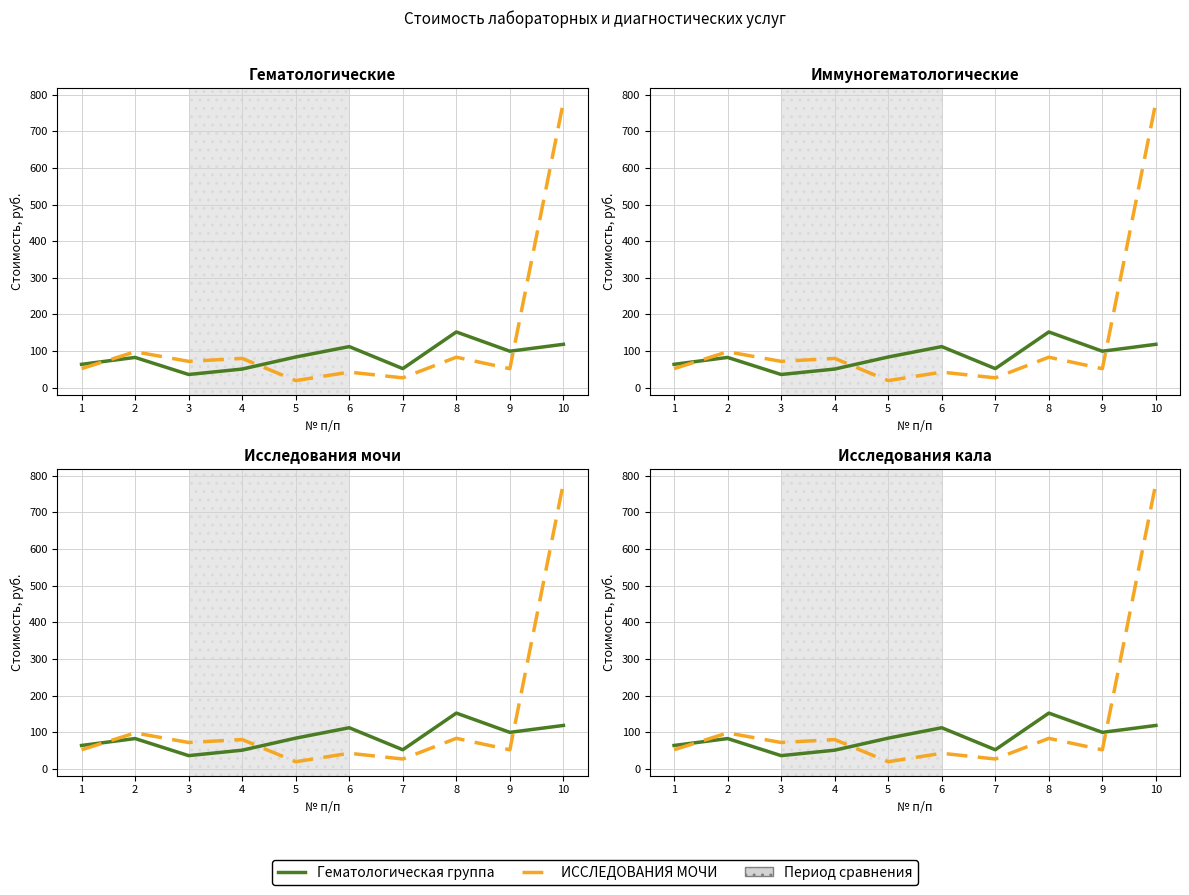

What is the smallest value displayed?

19.1